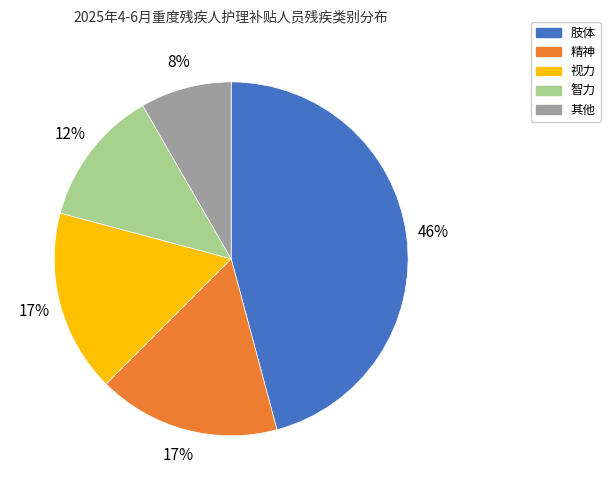

Is it true that 精神 is 17% of the pie?

True